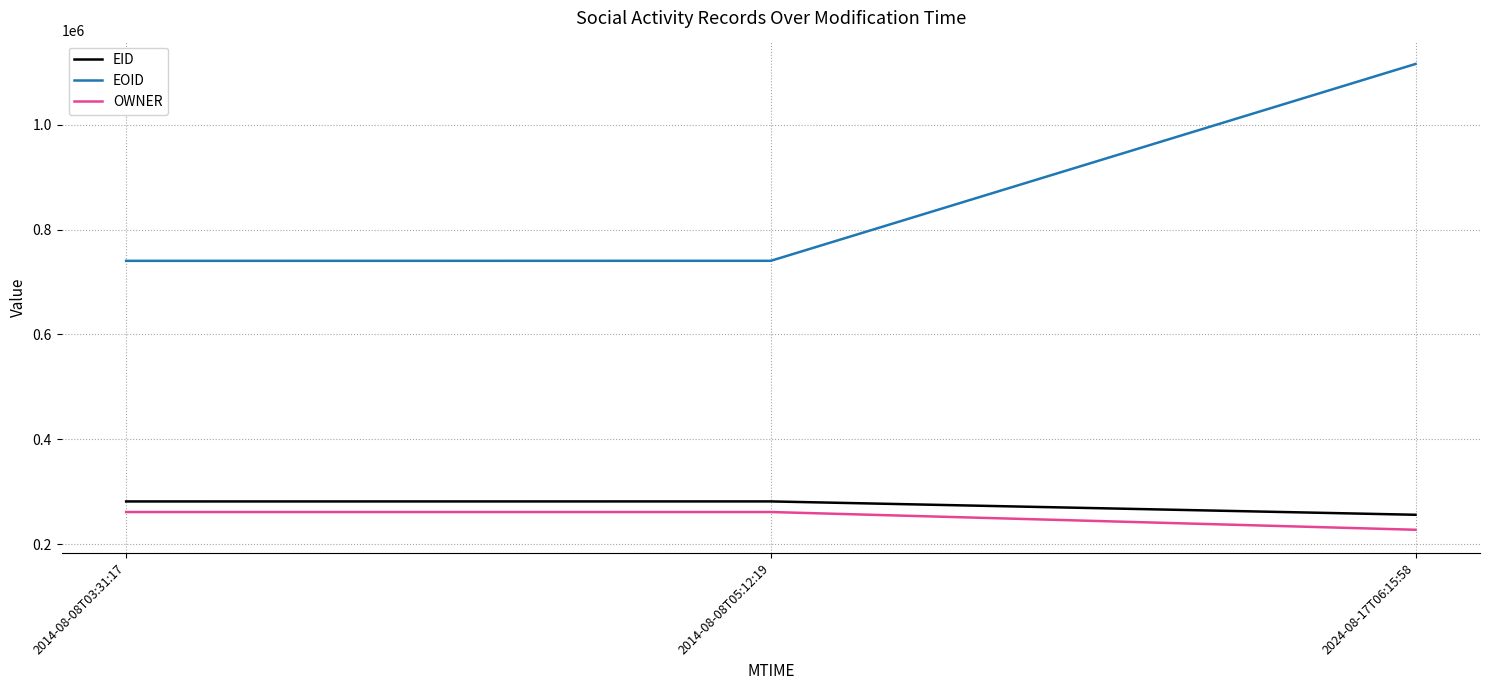

Count the OWNER values in the range 227695 to 261536.

3